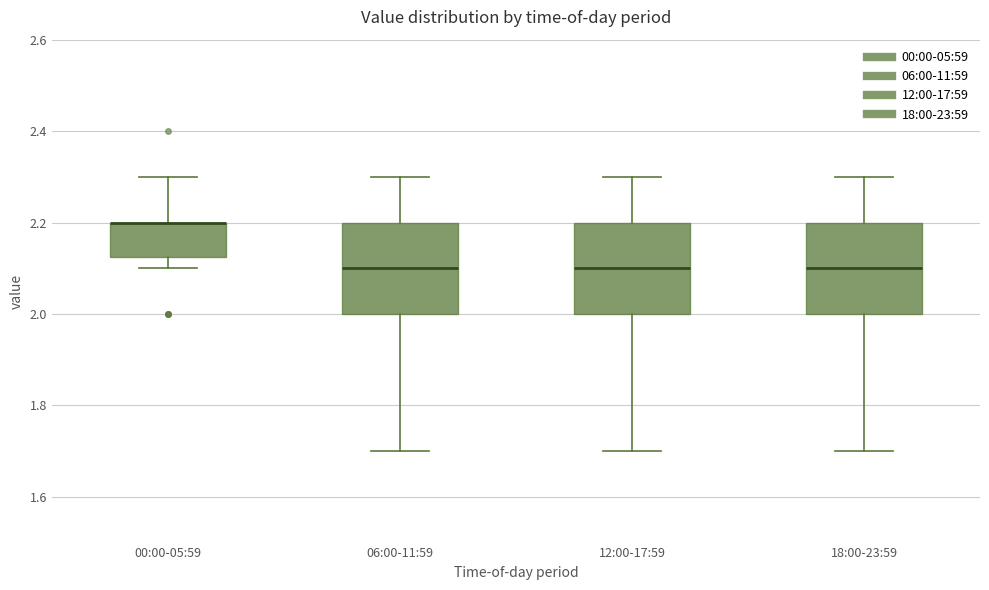

Reading left to right, read every box against the y-axis: the position of its median line, the range the box covers, and the ends of its whiskers. The values are not printed on the chart, so give them approximately, as read against the axis.

00:00-05:59: median 2.20 (drawn on the box's upper edge), box 2.12 to 2.20, whiskers 2.10 to 2.30
06:00-11:59: median 2.10, box 2.00 to 2.20, whiskers 1.70 to 2.30
12:00-17:59: median 2.10, box 2.00 to 2.20, whiskers 1.70 to 2.30
18:00-23:59: median 2.10, box 2.00 to 2.20, whiskers 1.70 to 2.30